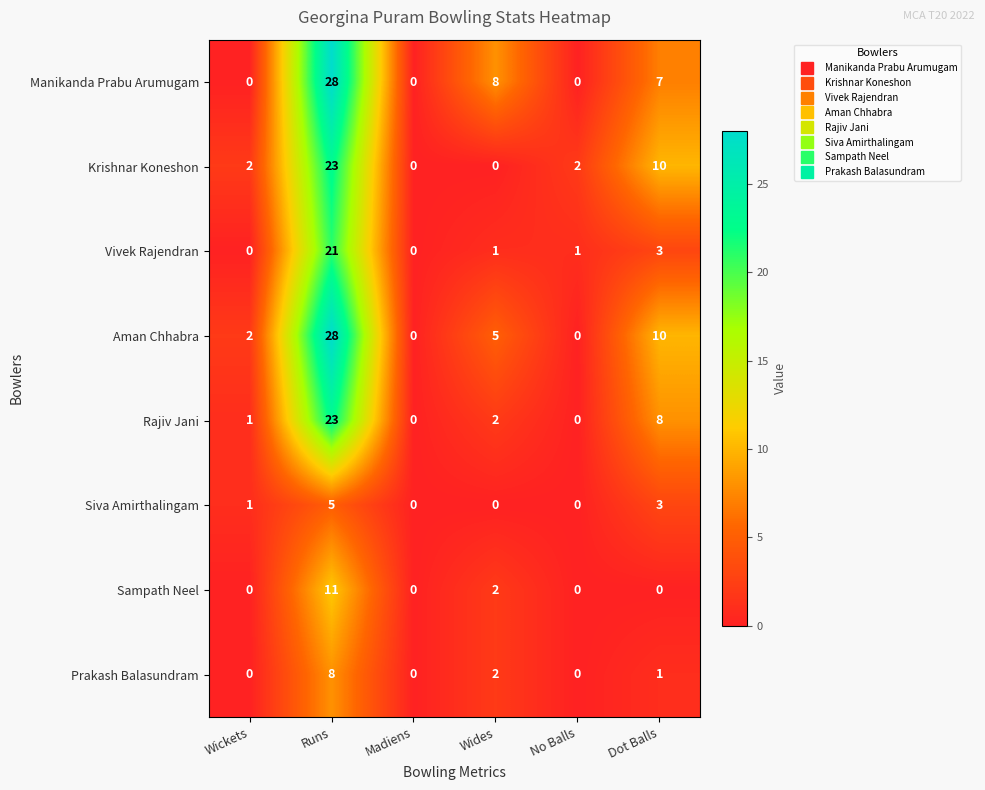

What is the total value across all series at Wides?

20